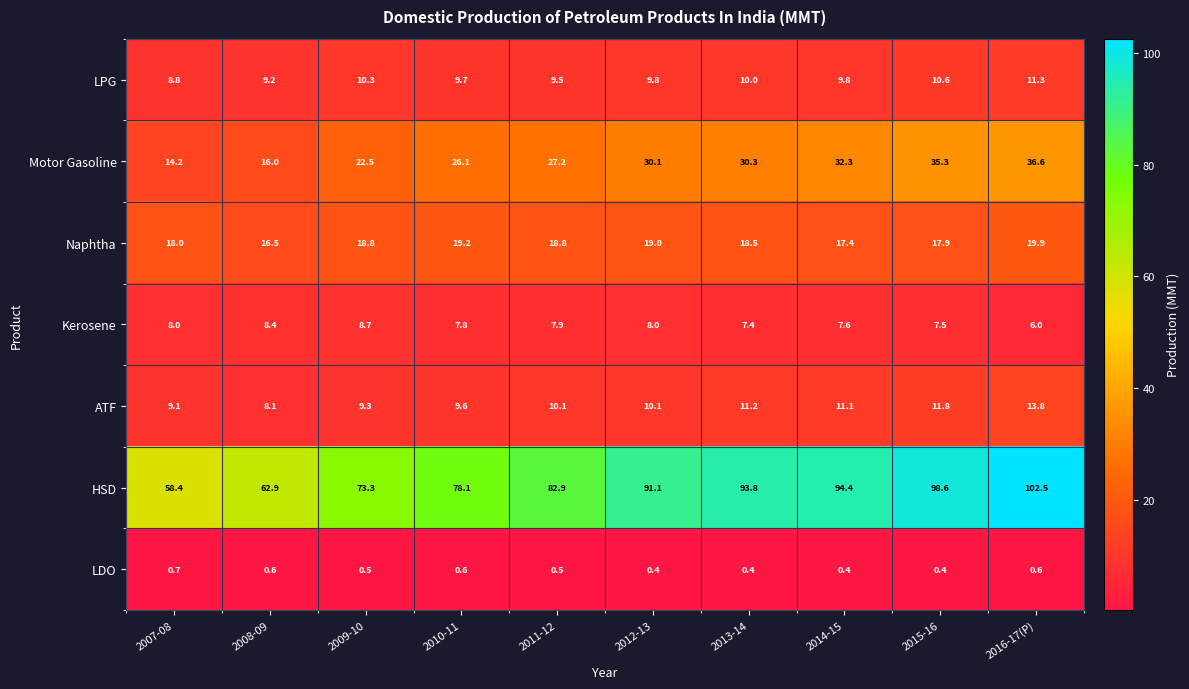

What is the sum of all Naphtha values?

184.0